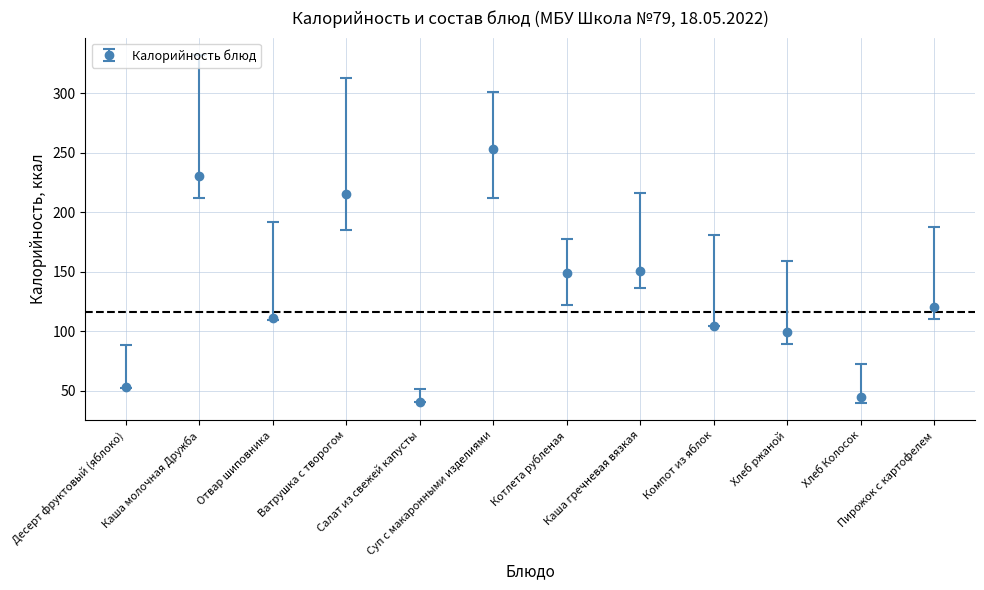

What is the greatest value displayed?

252.8